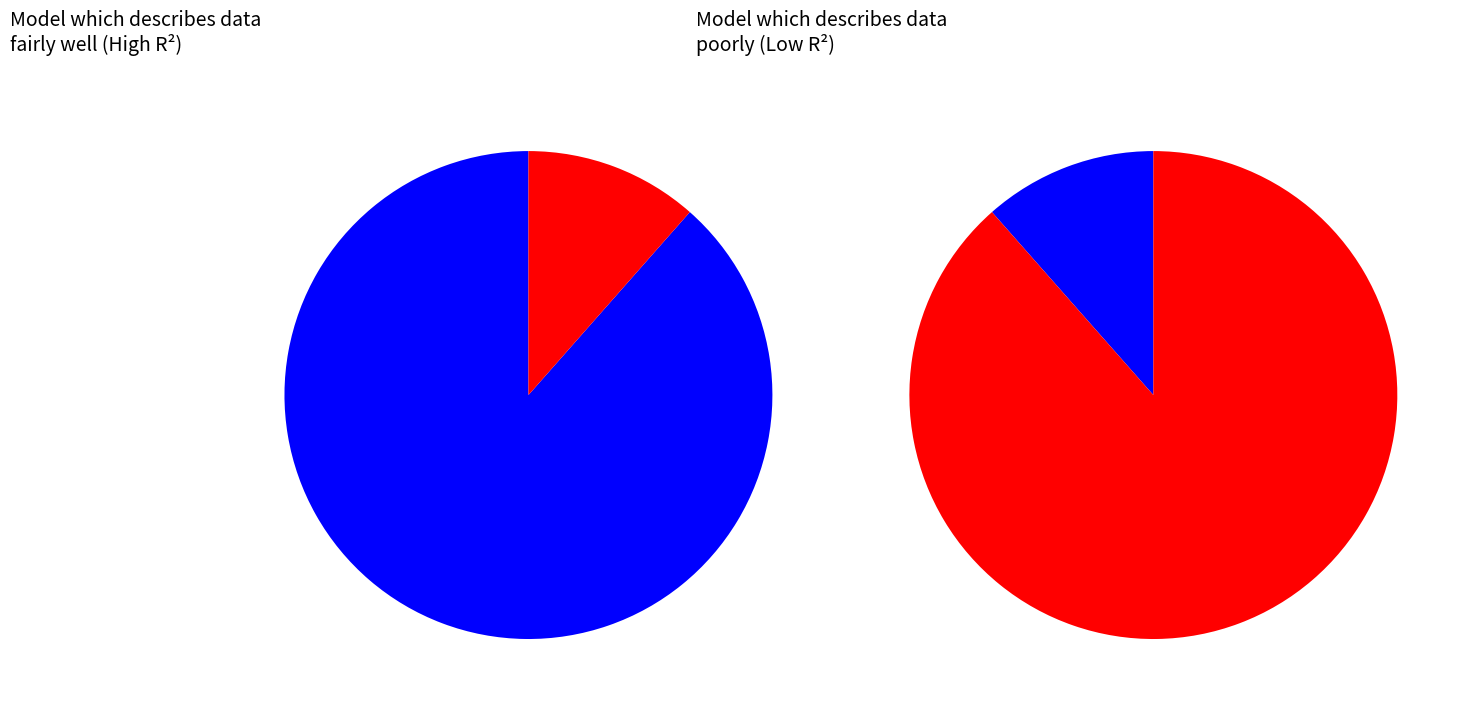

Is there any slice that represents more than half of the pie?

Yes